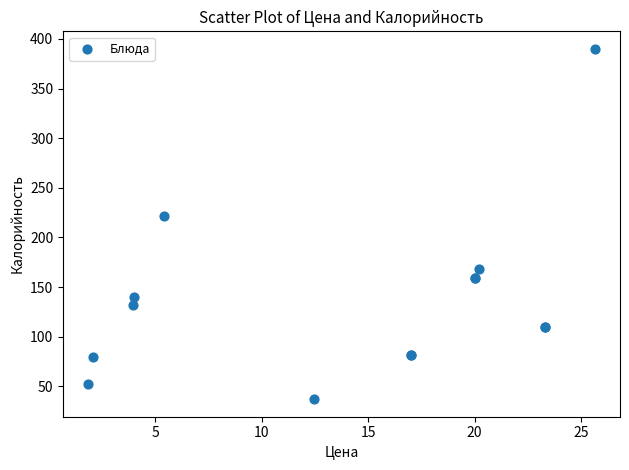

What Y value in the scatter plot is closest to 213?

222